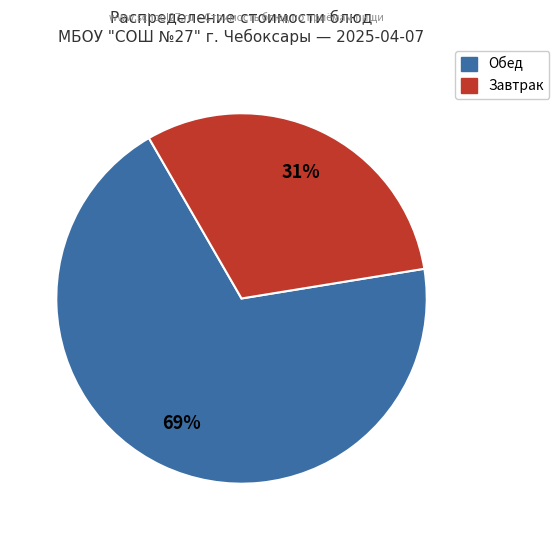

Does any single category account for the majority?

Yes